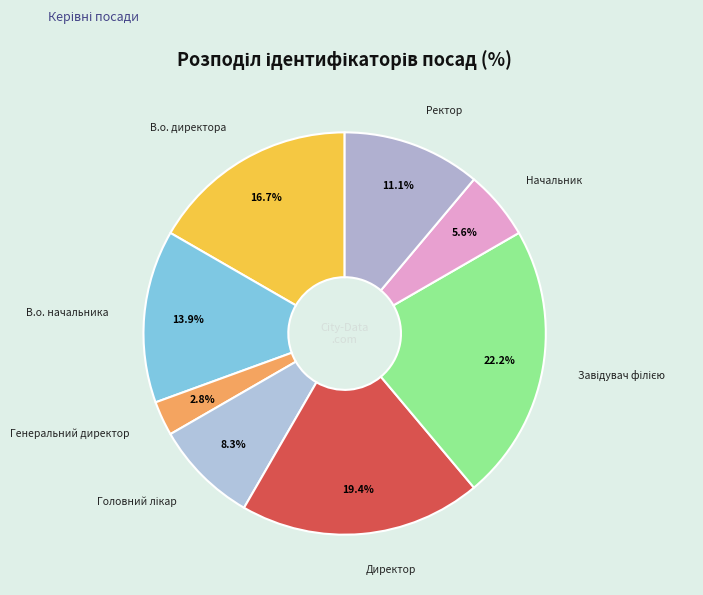

Does Начальник account for over 50% of the chart?

No